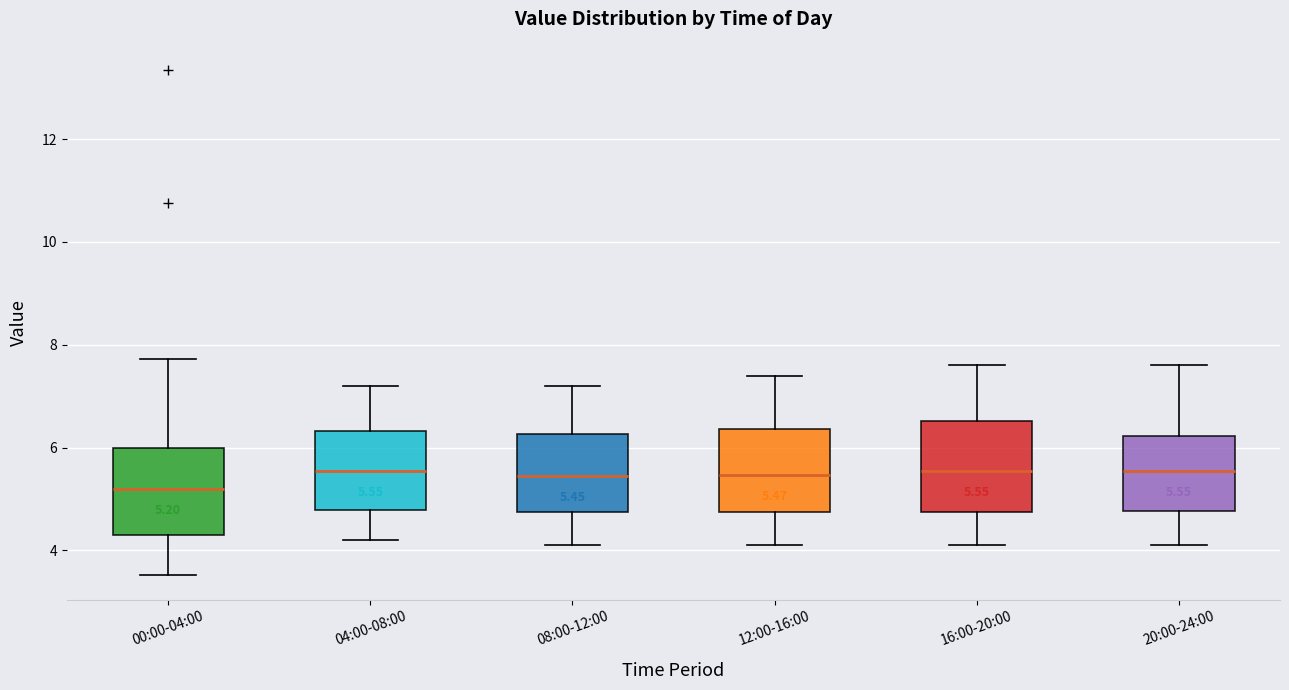

Which box has the lowest median line?

00:00-04:00